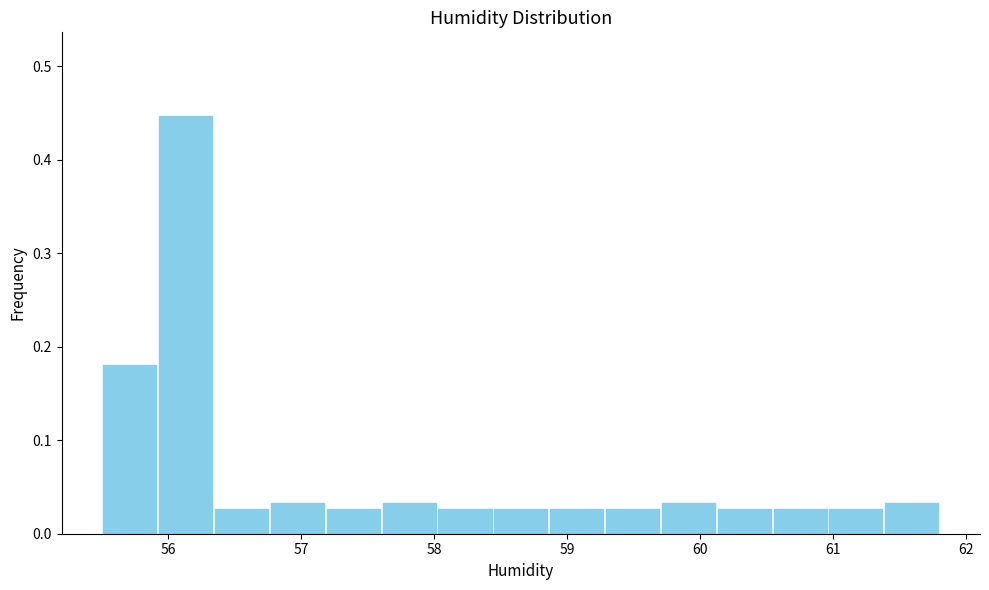

Which range on the x-axis has the tallest bar?

55.92 to 56.34